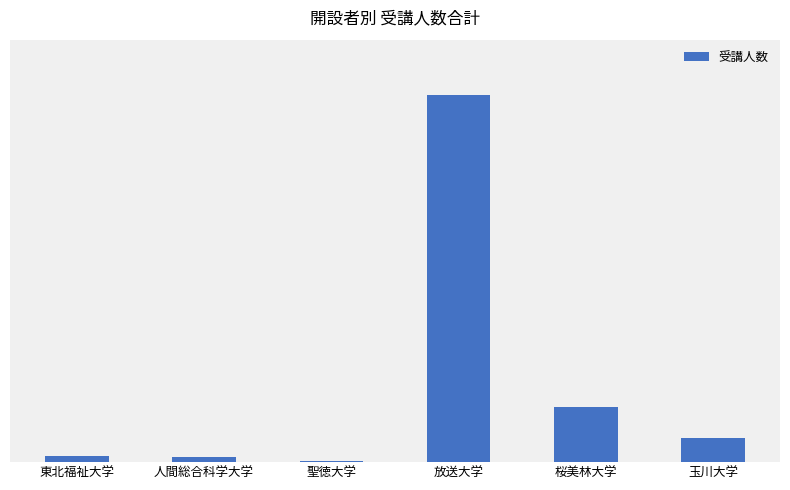

Does the chart contain any negative values?

No